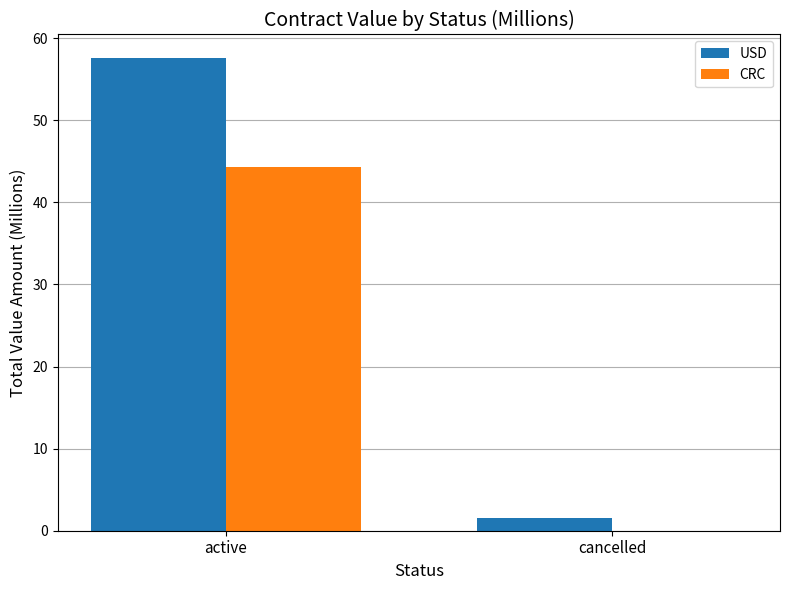

Which category has the highest value in the USD series?

active